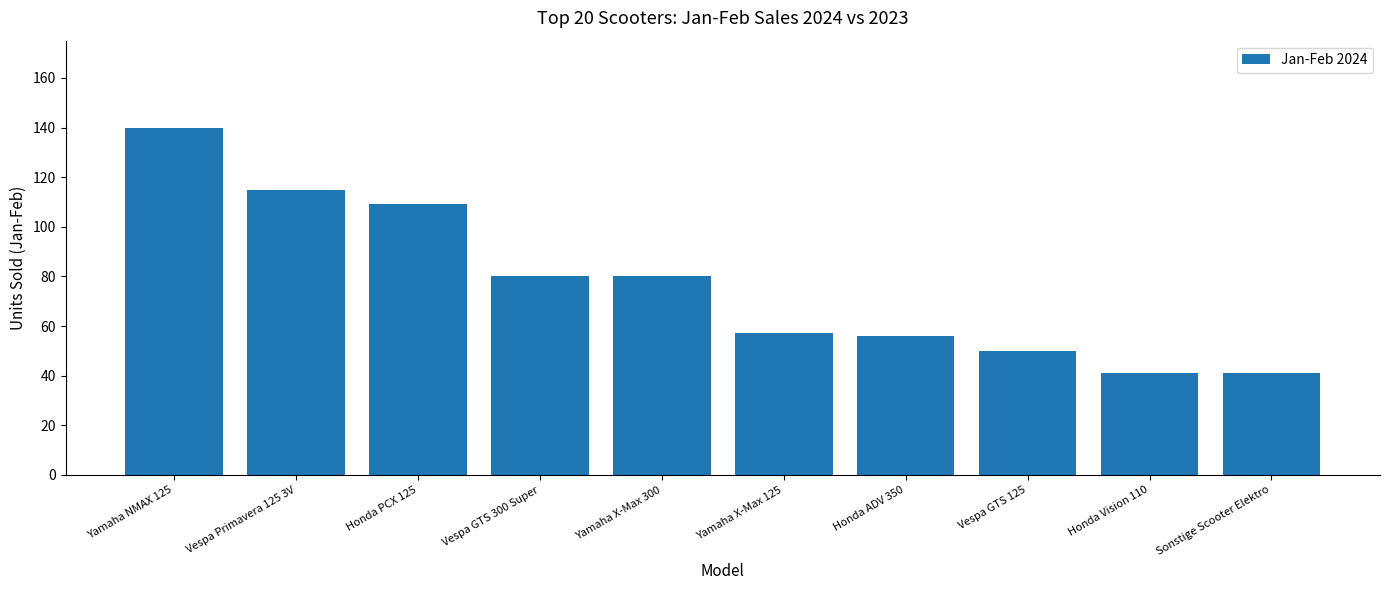

What is the minimum value shown in the chart?

41